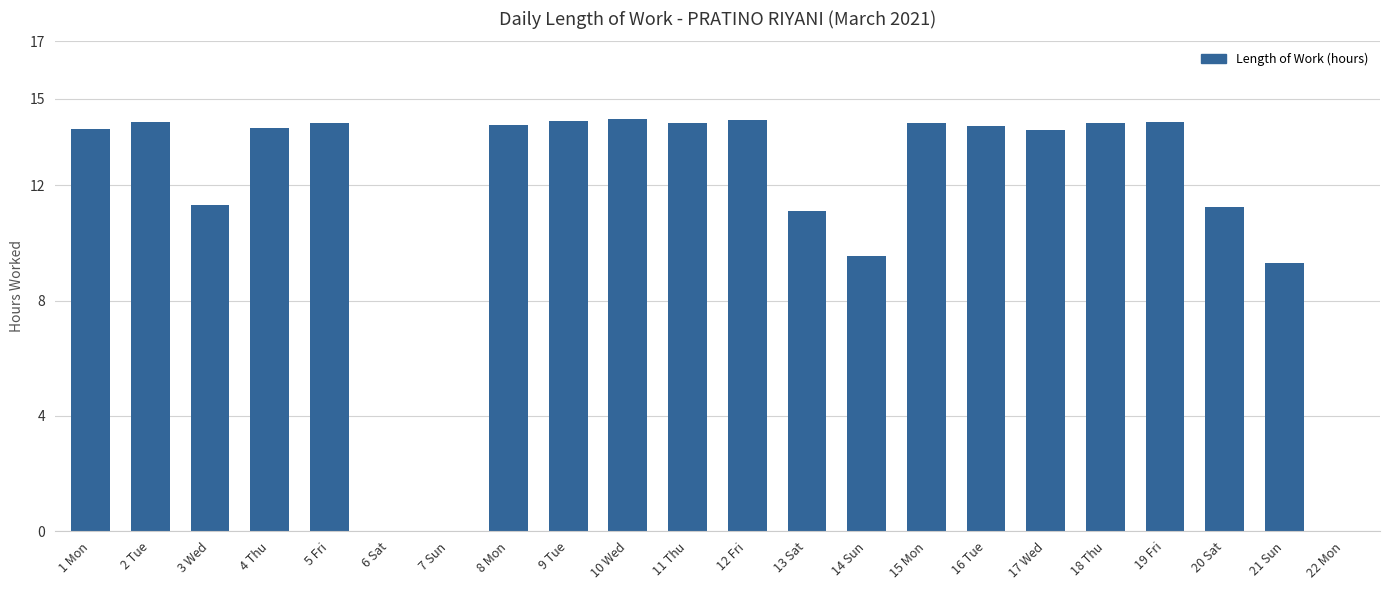

What is the maximum value shown in the chart?

14.3